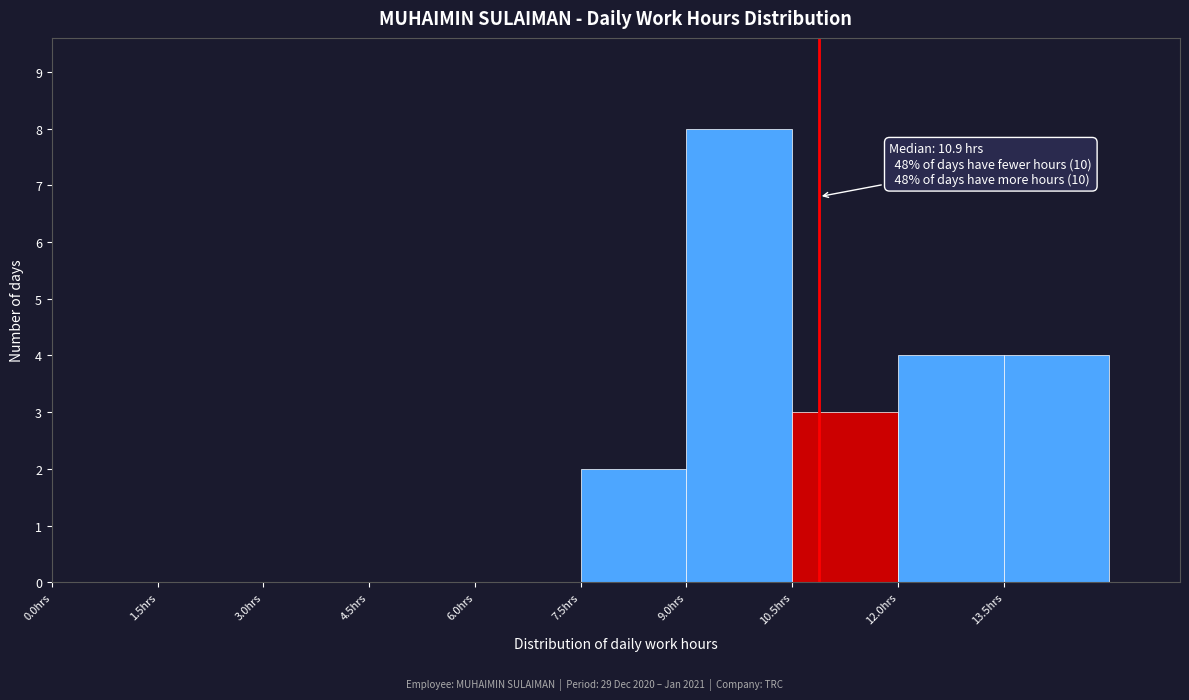

Over which range of the x-axis is the bar tallest?

9.0 to 10.5